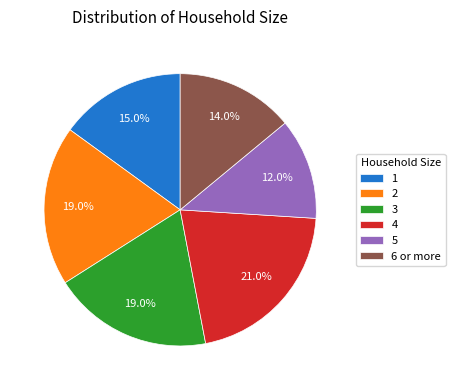

To the nearest percent, what is the difference between the largest and smallest slice percentages?

9%